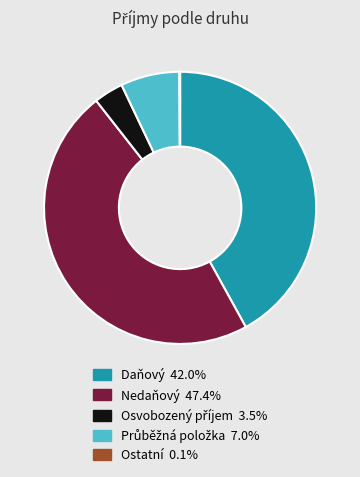

Is there a majority slice in this chart?

No